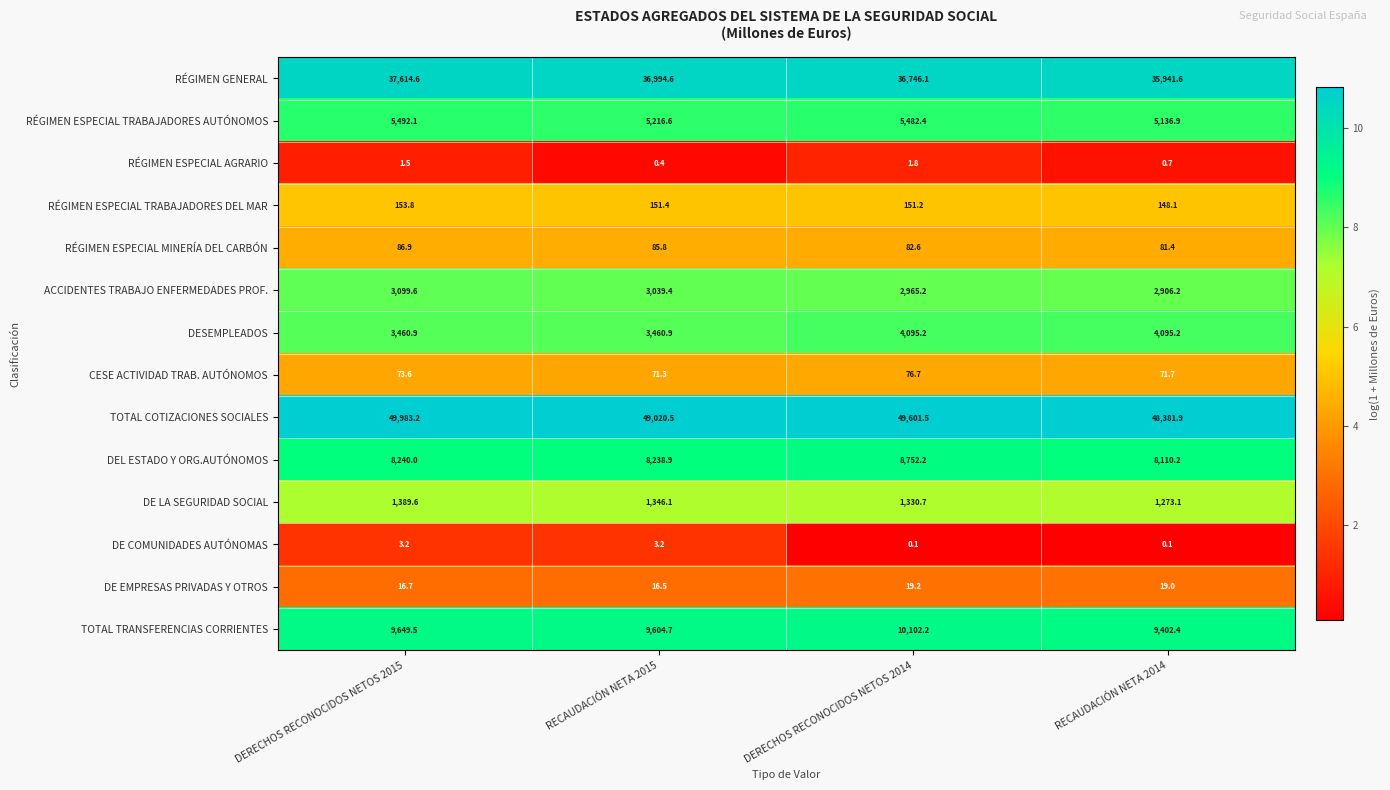

What is the maximum value for RÉGIMEN ESPECIAL TRABAJADORES DEL MAR?

153.8